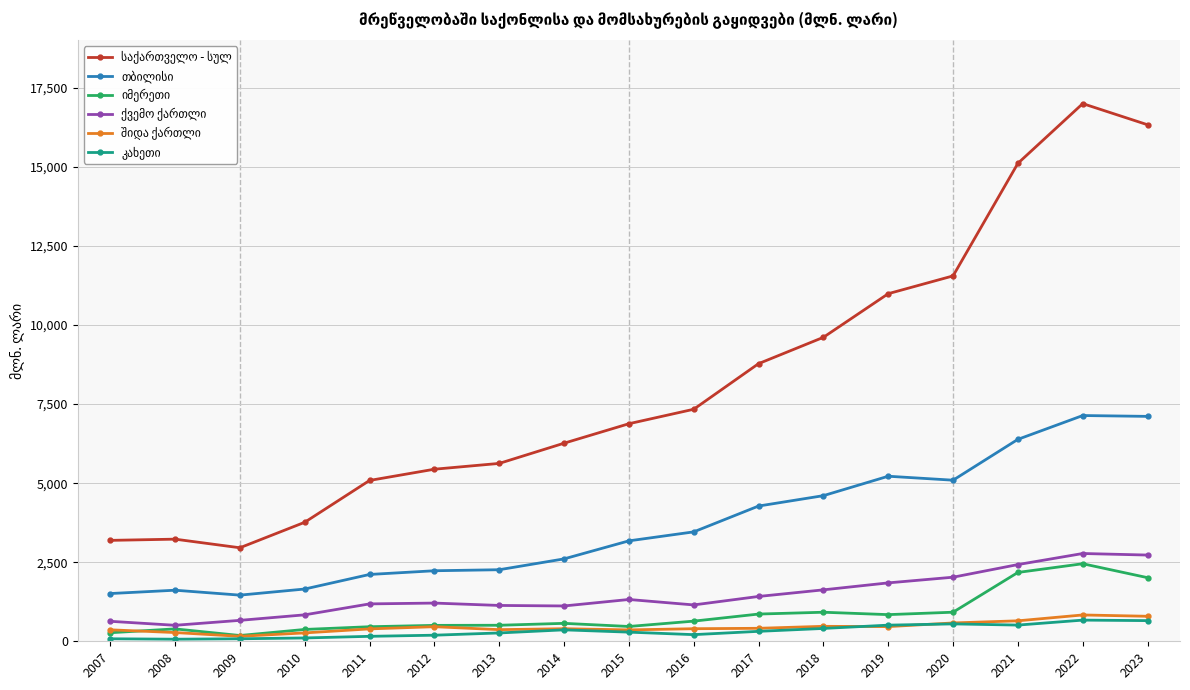

Which label corresponds to the largest value in the chart?

2022